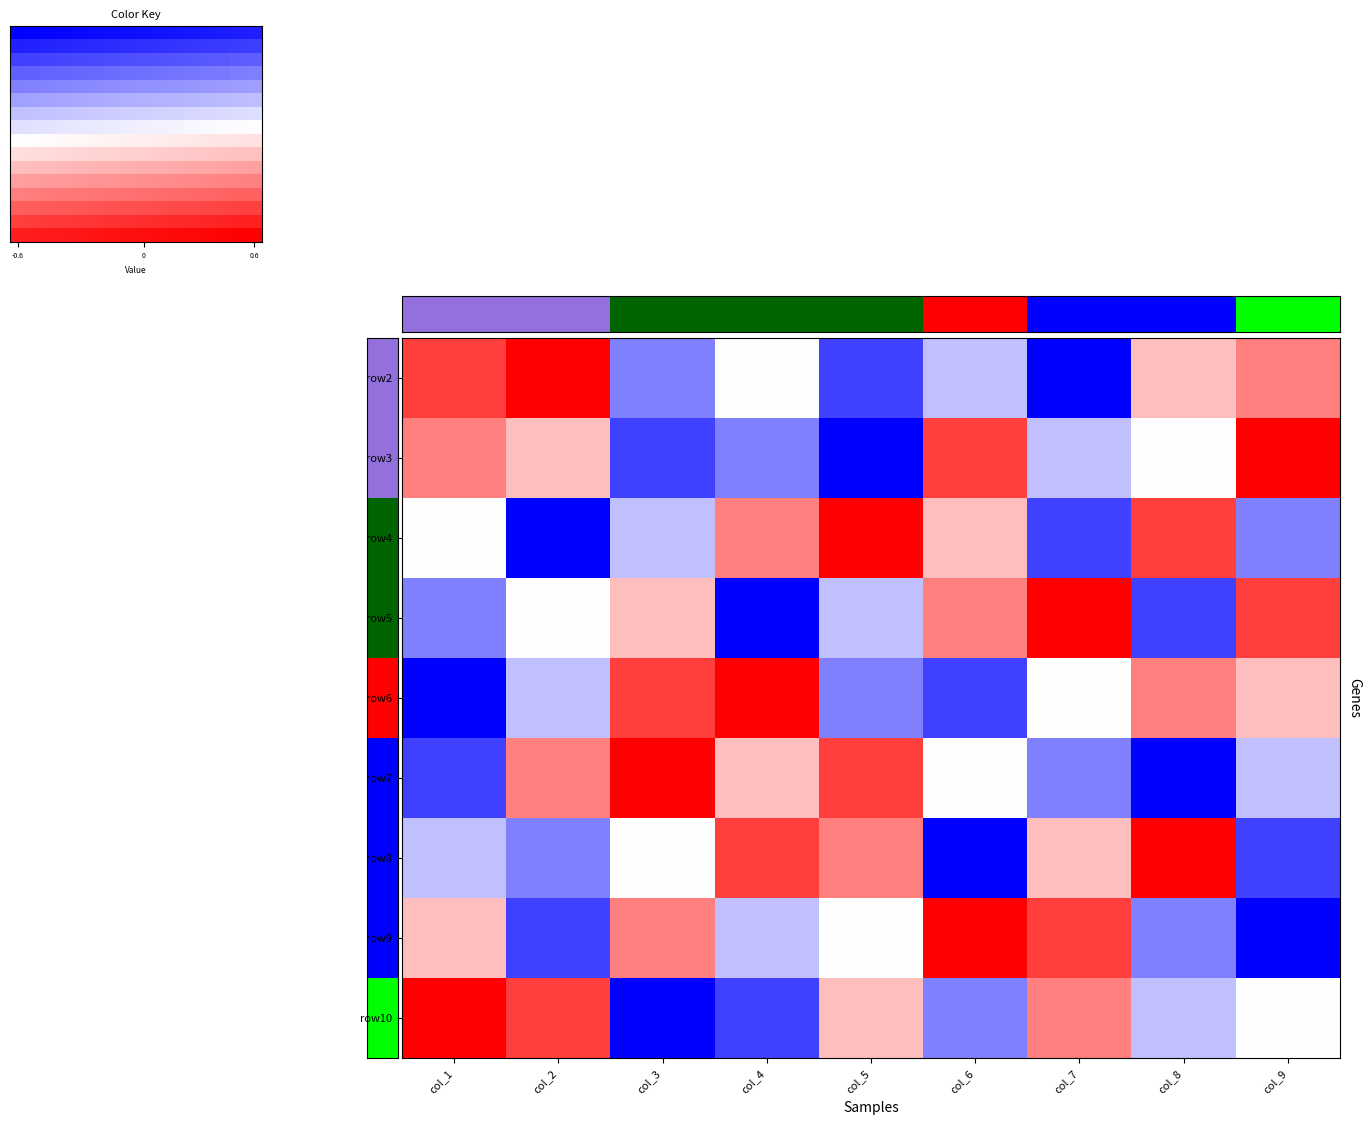

Which category has the lowest value across all series?

col_7